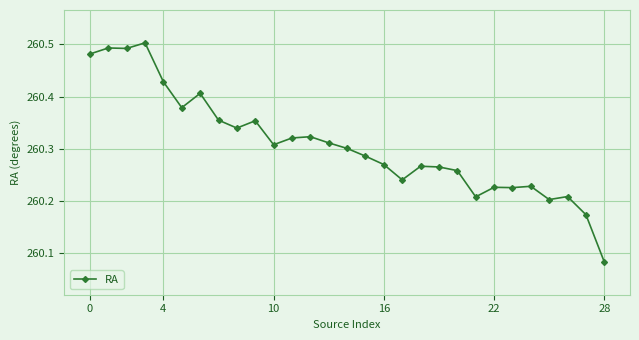

Count the values in the range 260 to 261.

29